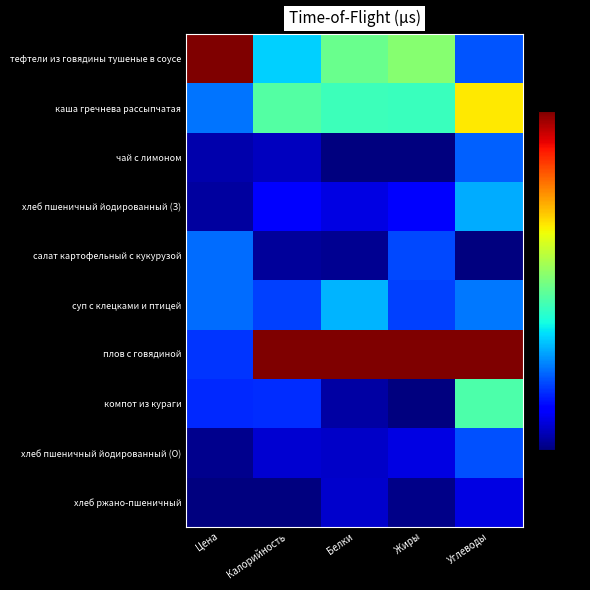

What is the spread (max minus min) of values at Углеводы?

1.0